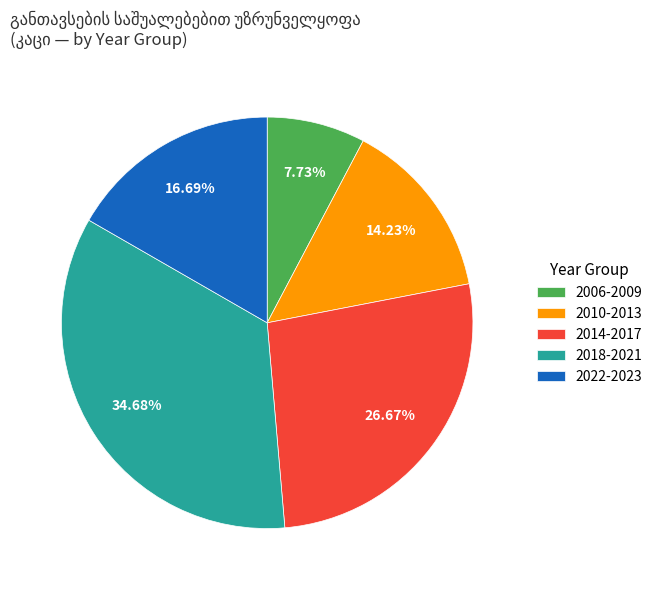

Count the number of slices in the pie.

5